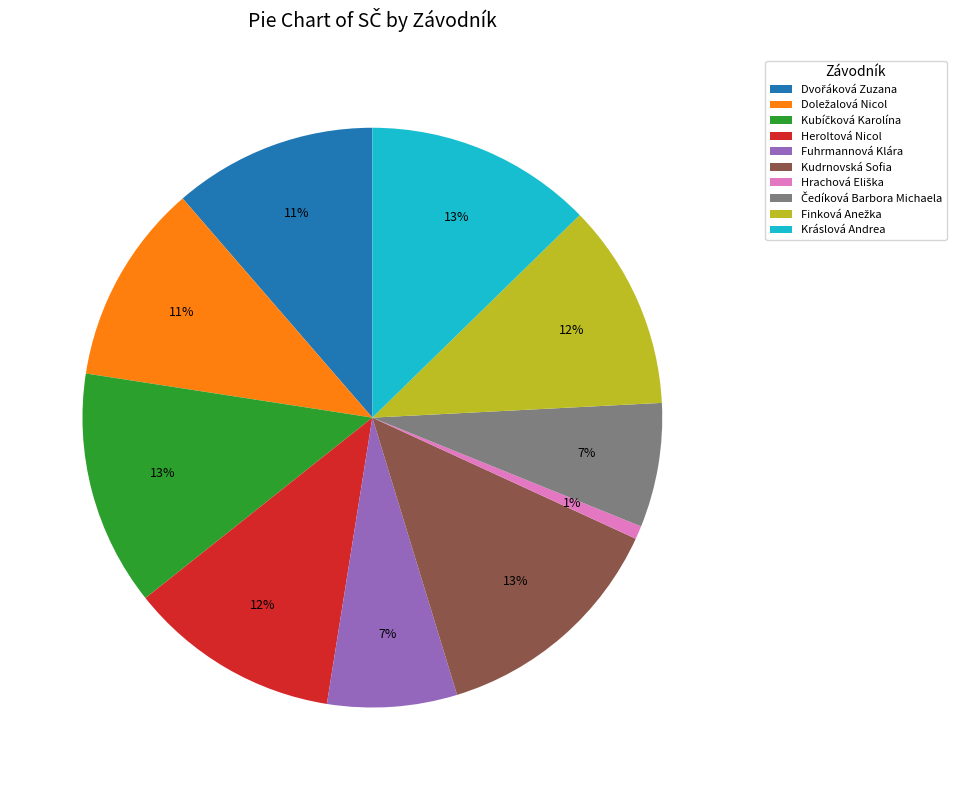

To the nearest percent, what percentage of the pie is Fuhrmannová Klára?

7%